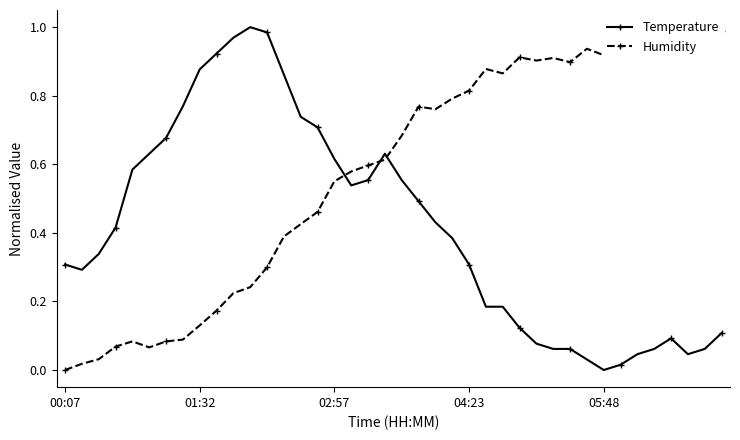

What is the average value of the Temperature series?

0.4